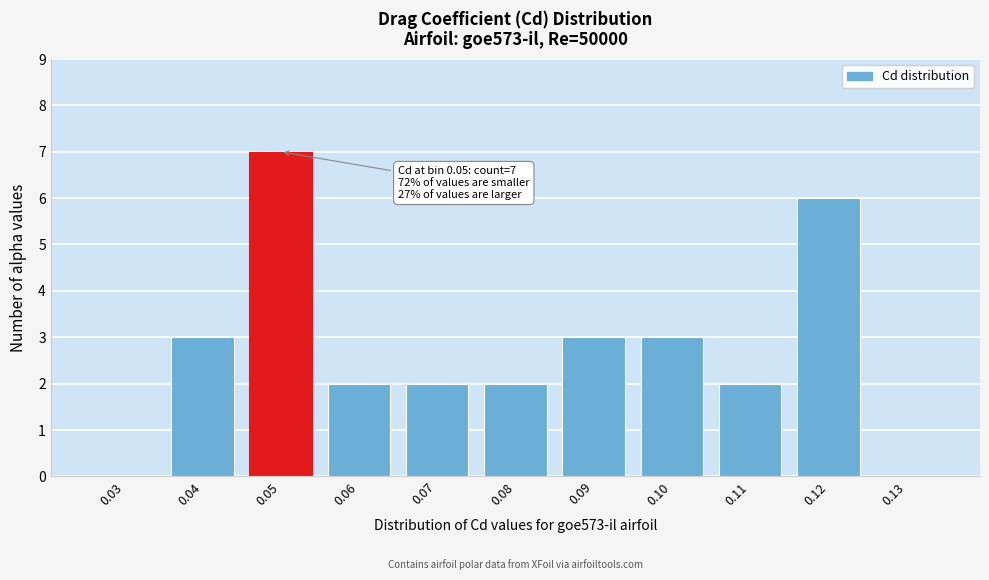

Reading left to right, extract all data points from this chart.

0.03=0	0.04=3	0.05=7	0.06=2	0.07=2	0.08=2	0.09=3	0.10=3	0.11=2	0.12=6	0.13=0